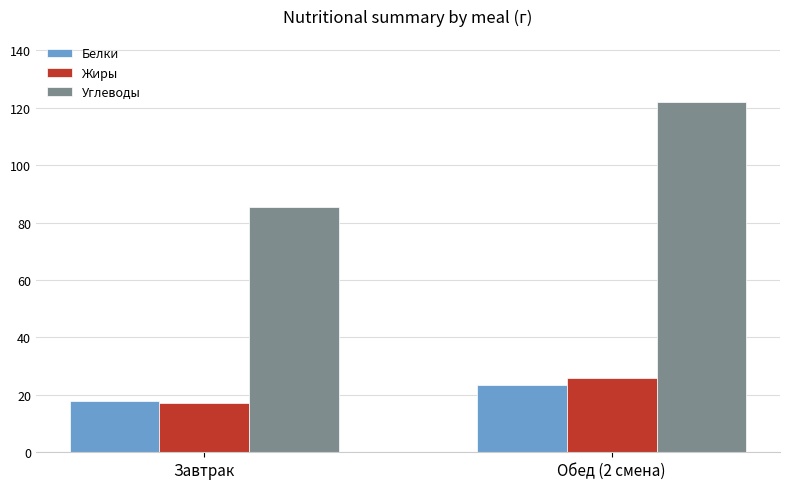

At which category does the chart reach its minimum across all series?

Завтрак